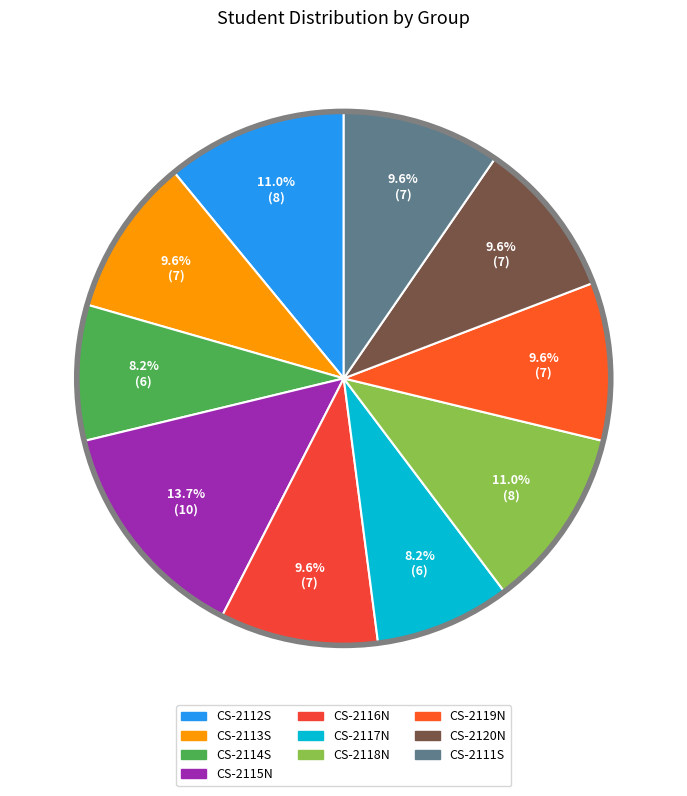

What portion of the pie excludes CS-2118N?

89.0%